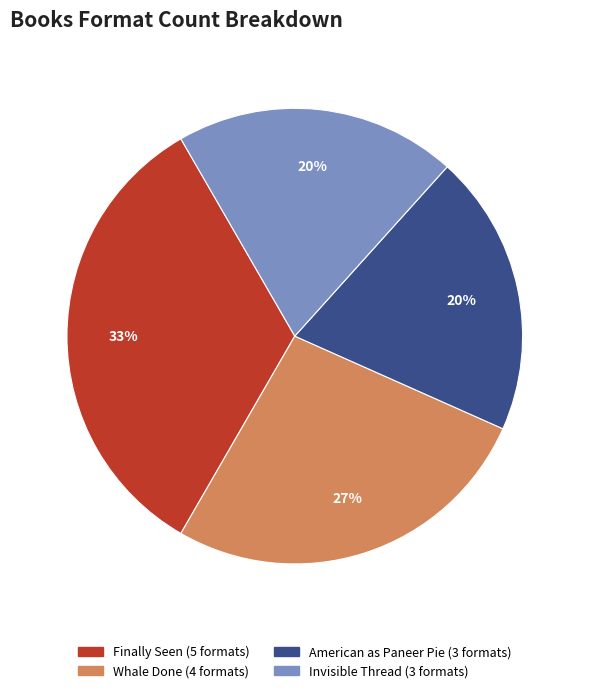

To the nearest percent, what is the difference between the largest and smallest slice percentages?

13%